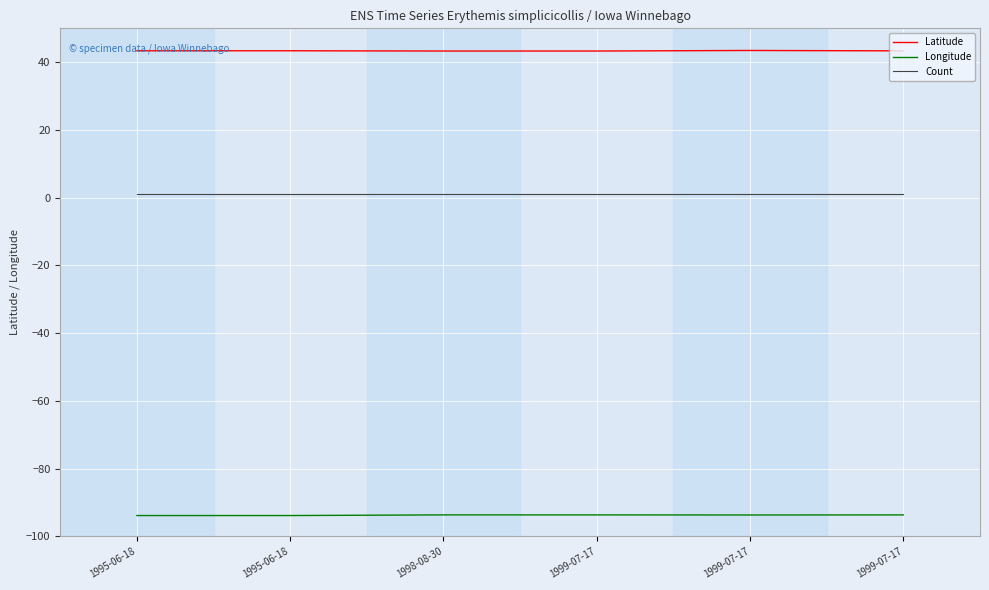

How many lines are shown in the chart?

3